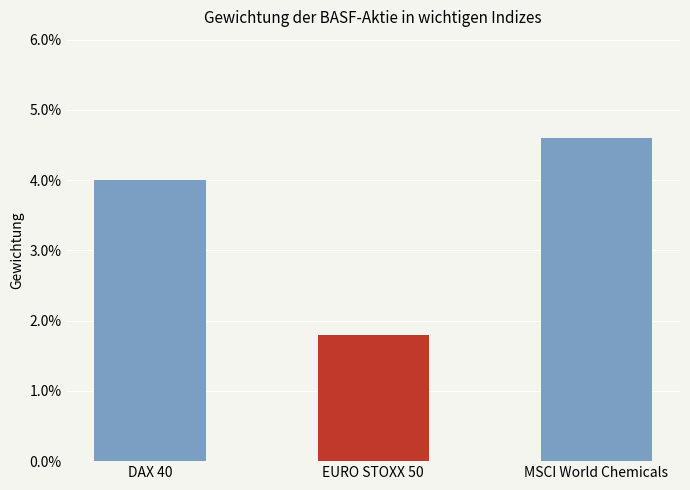

Rank the categories by value from lowest to highest.

EURO STOXX 50, DAX 40, MSCI World Chemicals